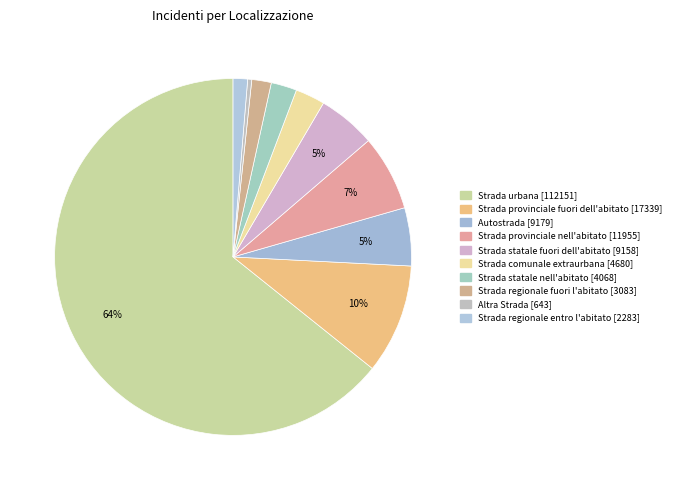

Which has a higher value, Strada statale fuori dell'abitato or Strada regionale entro l'abitato?

Strada statale fuori dell'abitato